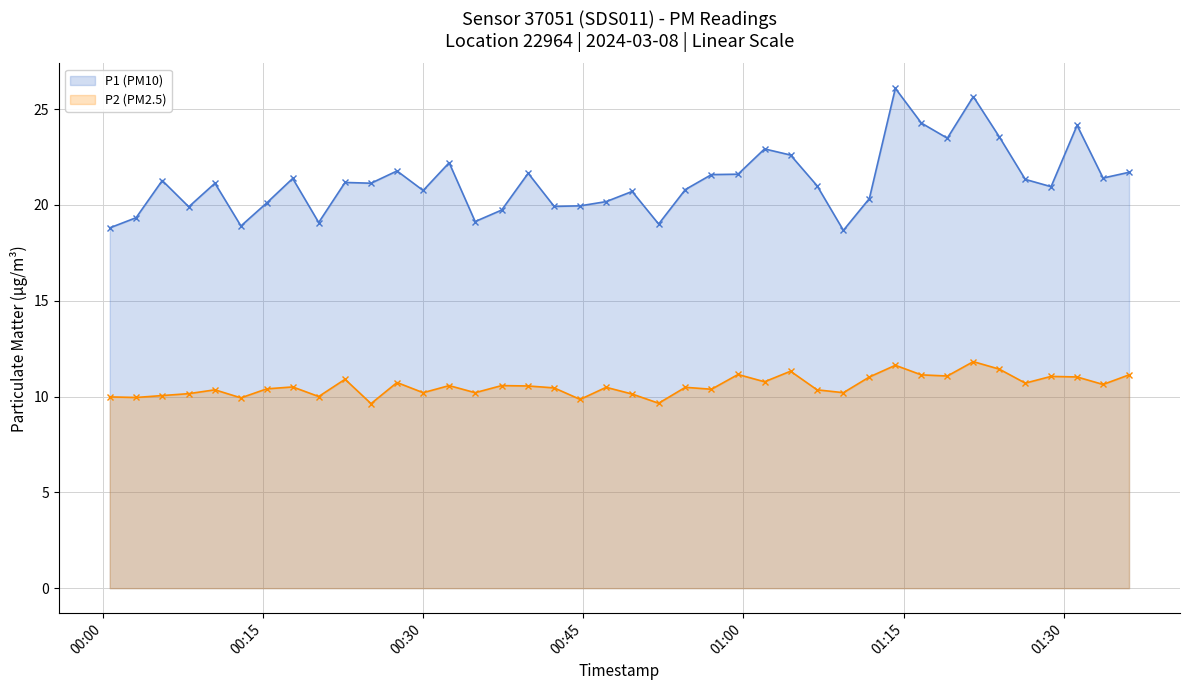

What is the highest value of the P2 (PM2.5) series?

11.8